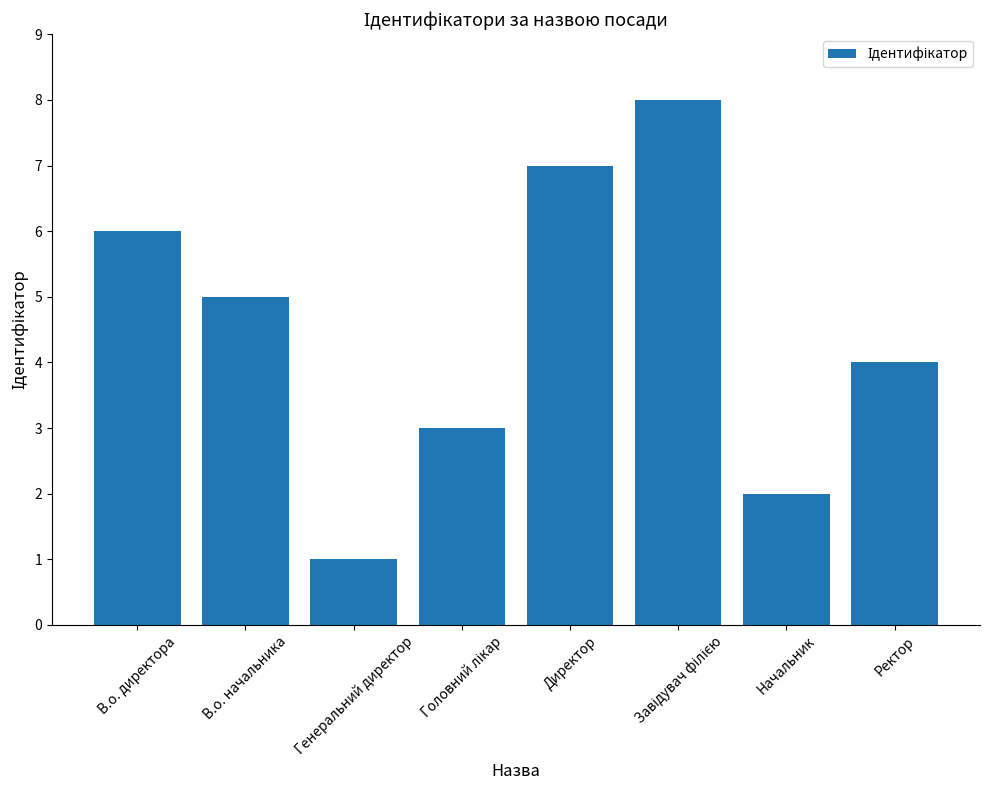

Reading right to left, extract all data points from this chart.

4	2	8	7	3	1	5	6